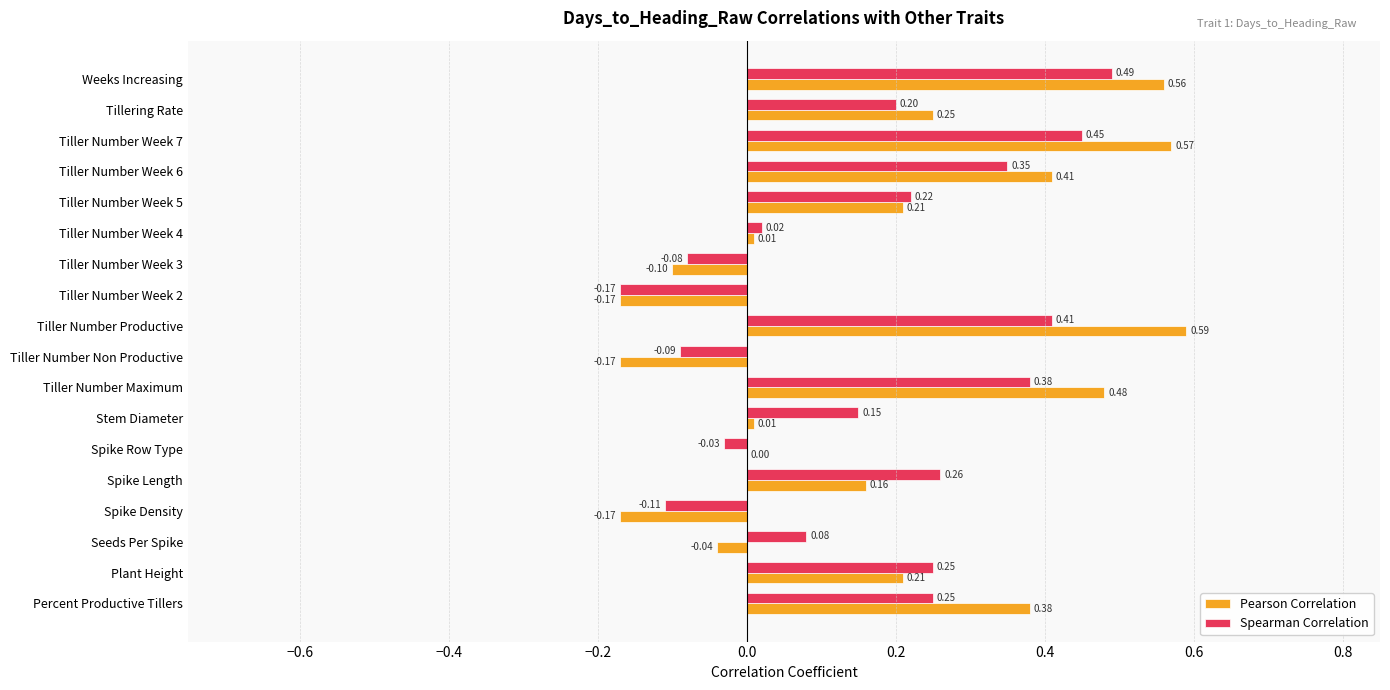

How many categories are shown in the chart?

18